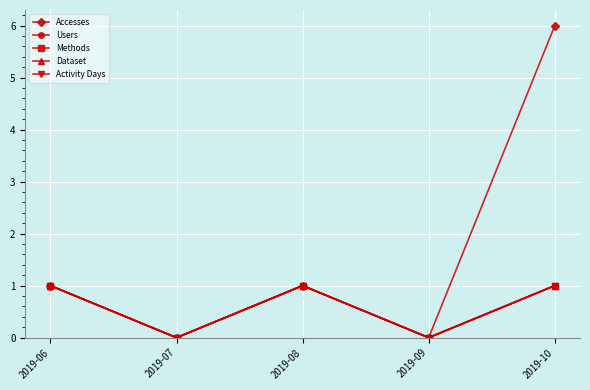

Reading left to right, transcribe all the data shown in this chart.

Accesses: 2019-06=1	2019-07=0	2019-08=1	2019-09=0	2019-10=6
Users: 2019-06=1	2019-07=0	2019-08=1	2019-09=0	2019-10=1
Methods: 2019-06=1	2019-07=0	2019-08=1	2019-09=0	2019-10=1
Dataset: 2019-06=1	2019-07=0	2019-08=1	2019-09=0	2019-10=1
Activity Days: 2019-06=1	2019-07=0	2019-08=1	2019-09=0	2019-10=1